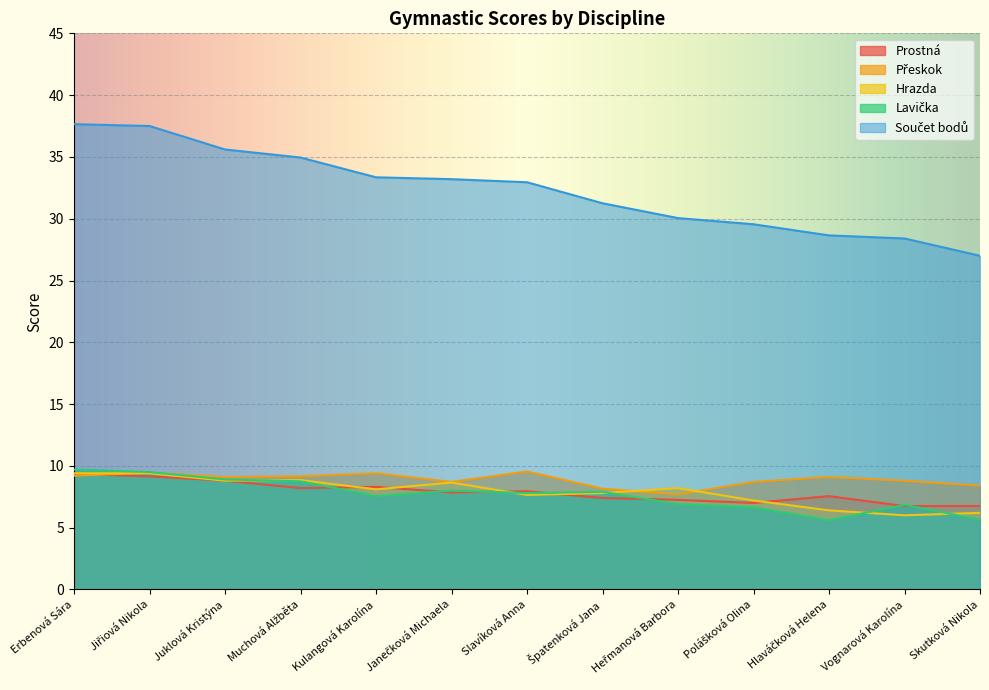

What is the approximate value of Lavička at Polášková Olina?

6.7